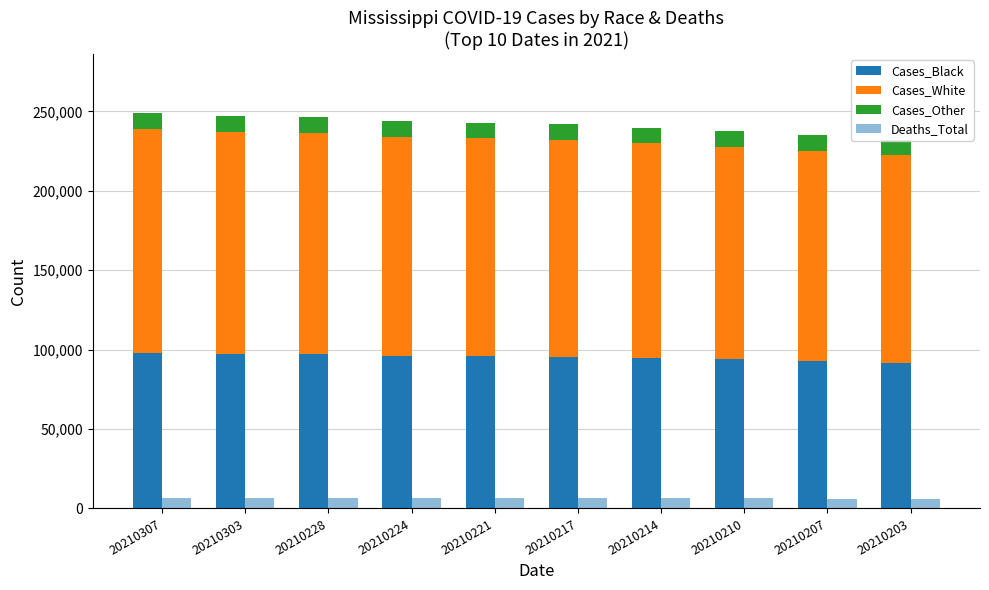

The value of Cases_Black at 20210303 is 97262. True or false?

True